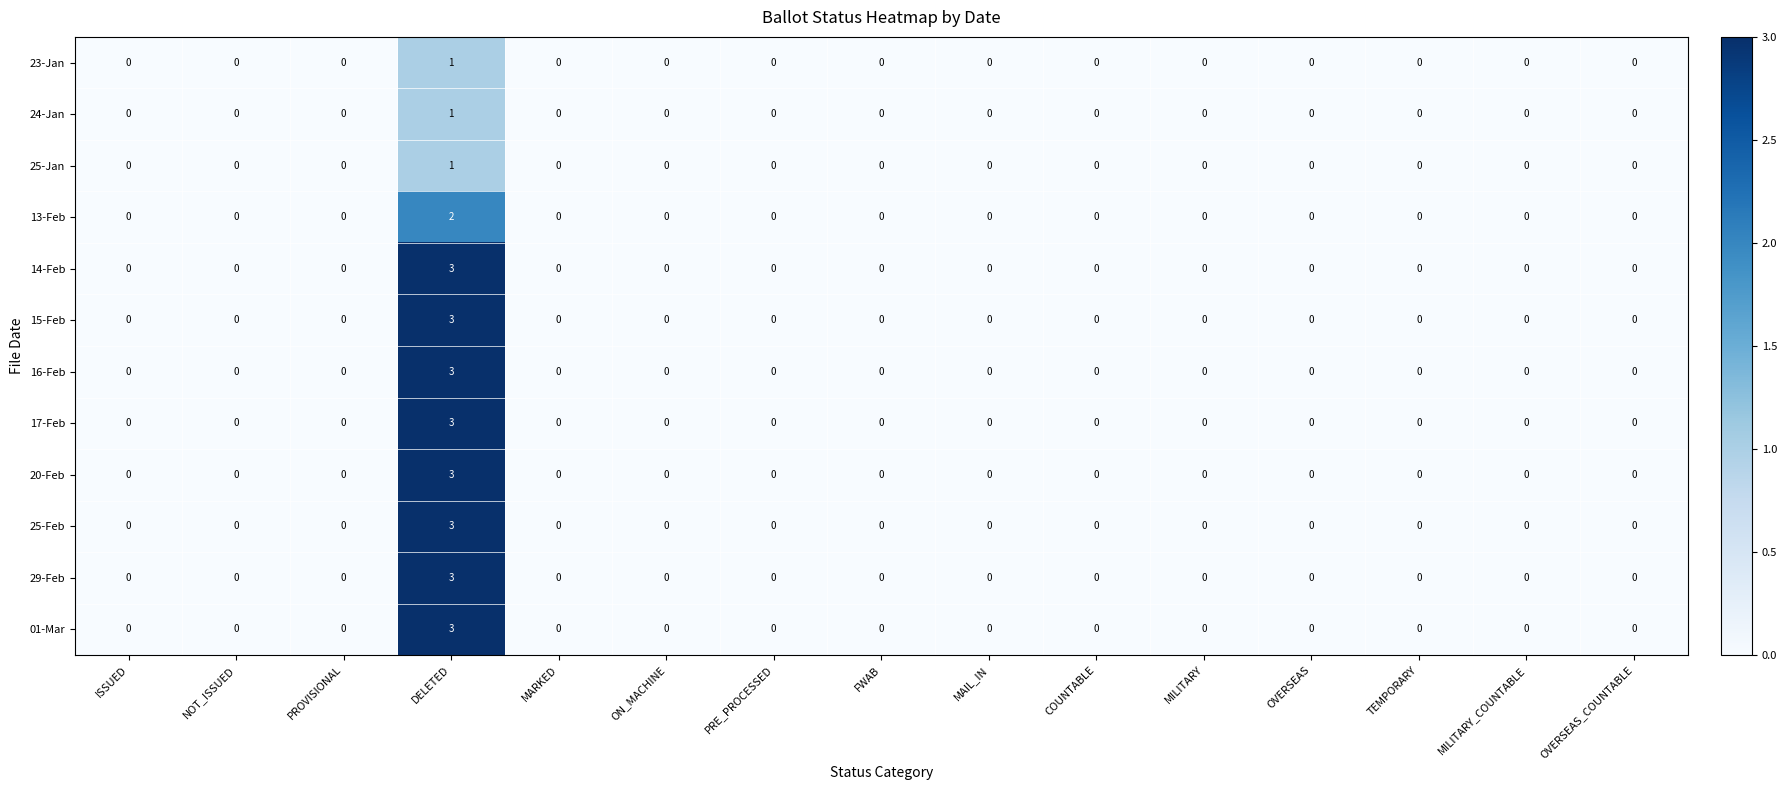

Is it true that 24-Jan equals 1 at PRE_PROCESSED?

False